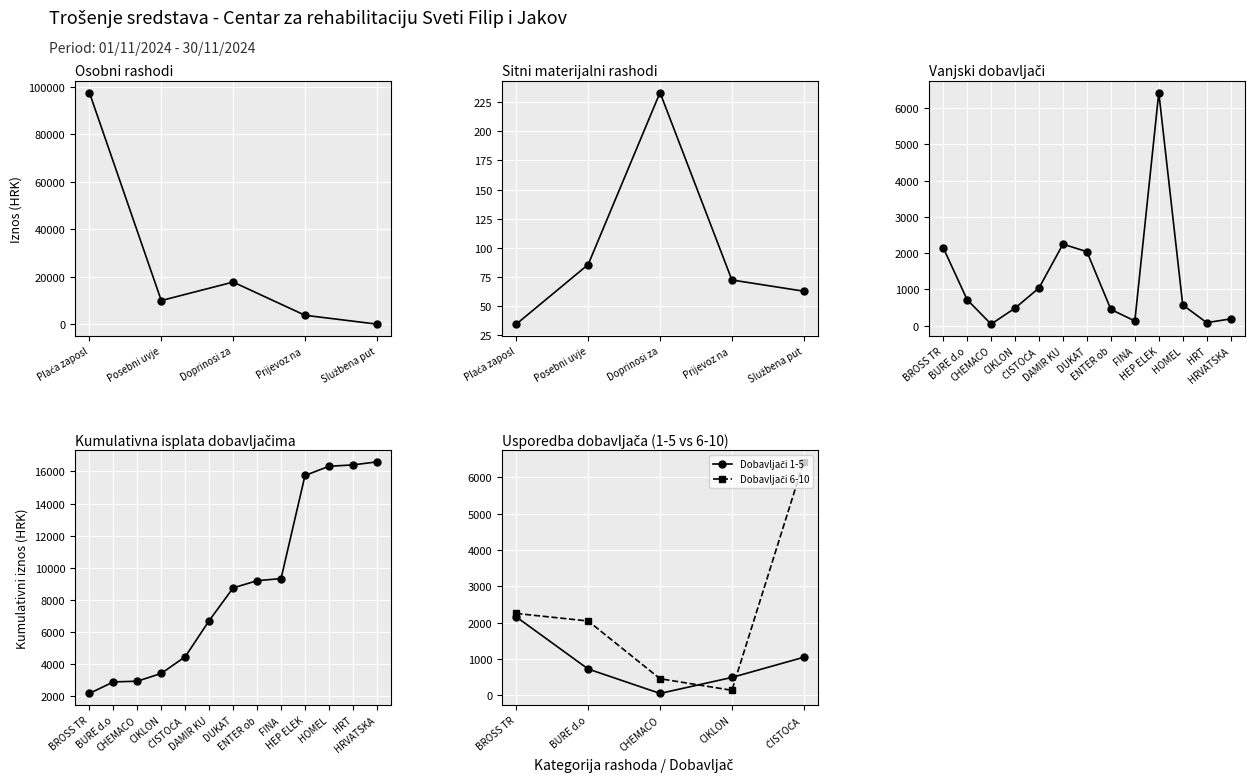

How many lines are shown in the chart?

2